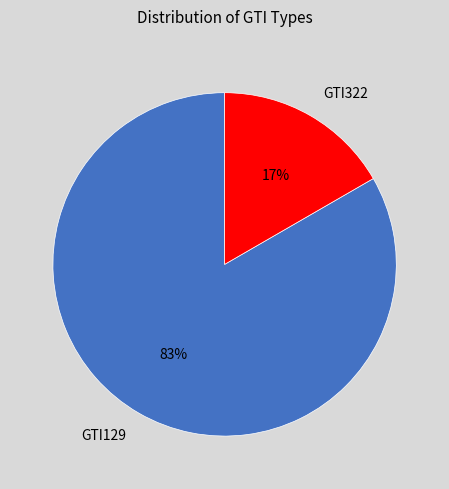

Does GTI129 account for over 50% of the chart?

Yes